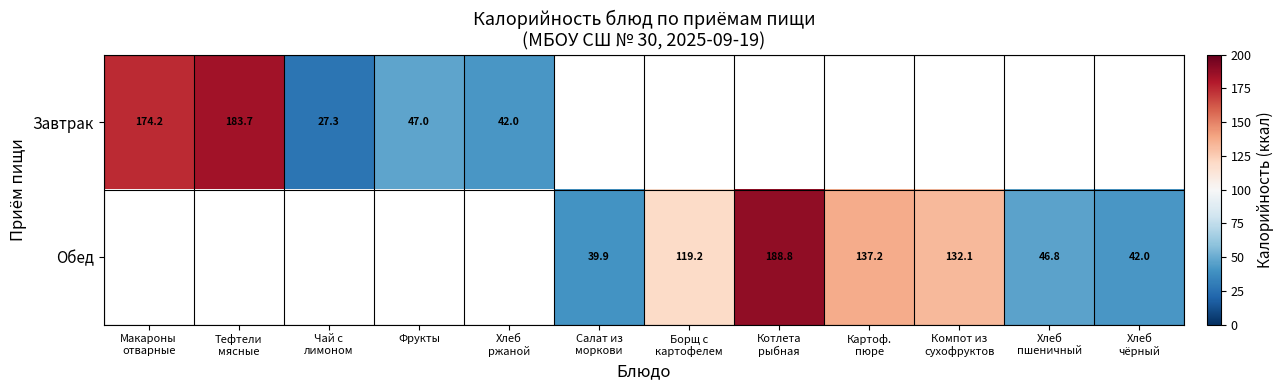

At Фрукты, list the series in order from largest to smallest.

Завтрак, Обед